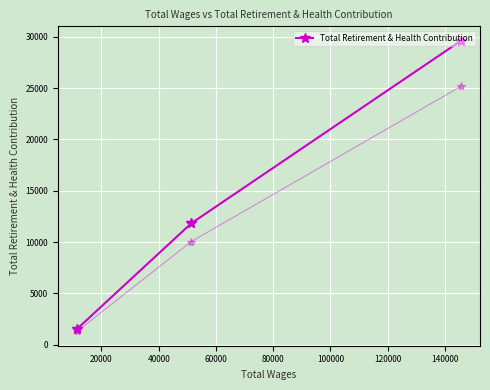

Does the chart display data point markers on the line(s)?

Yes